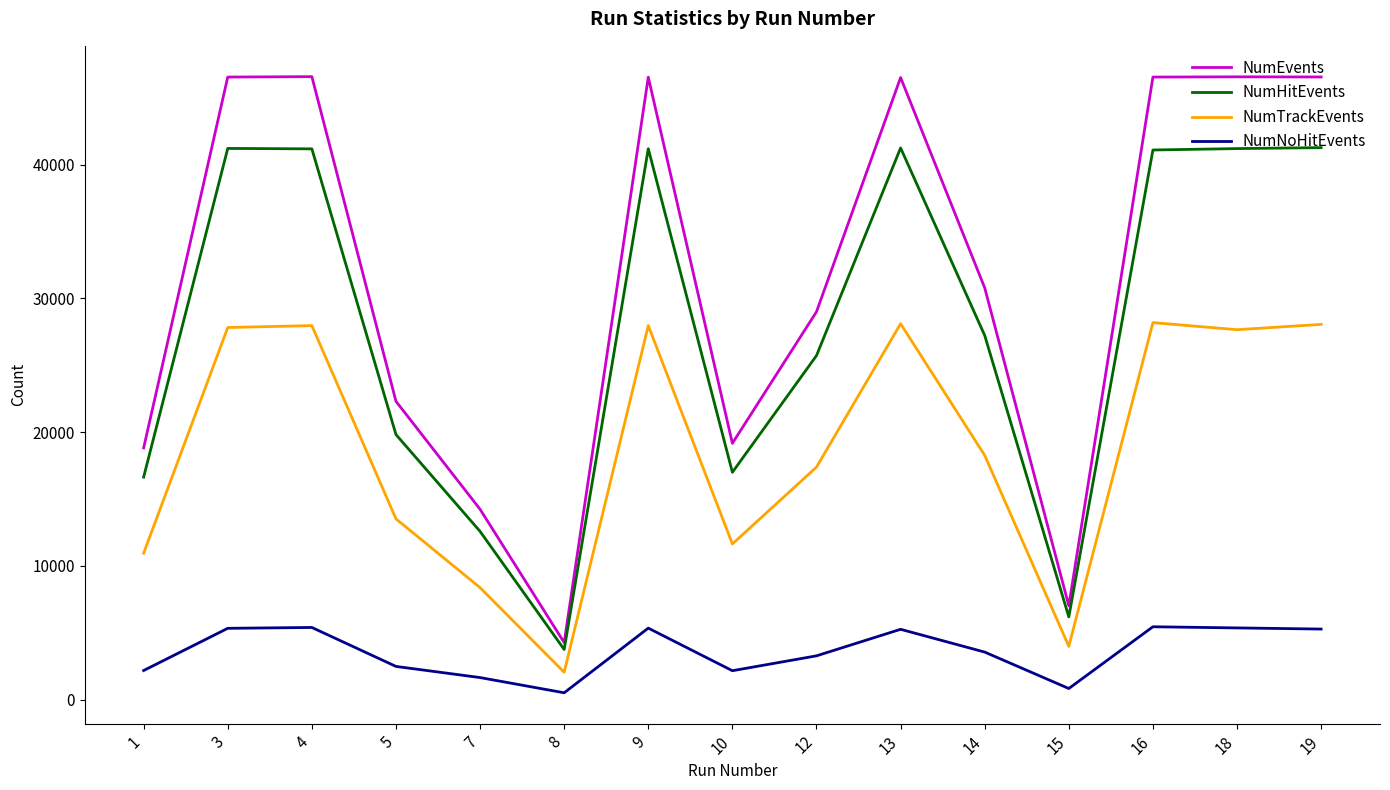

True or false: NumNoHitEvents and NumTrackEvents cross at least once.

False